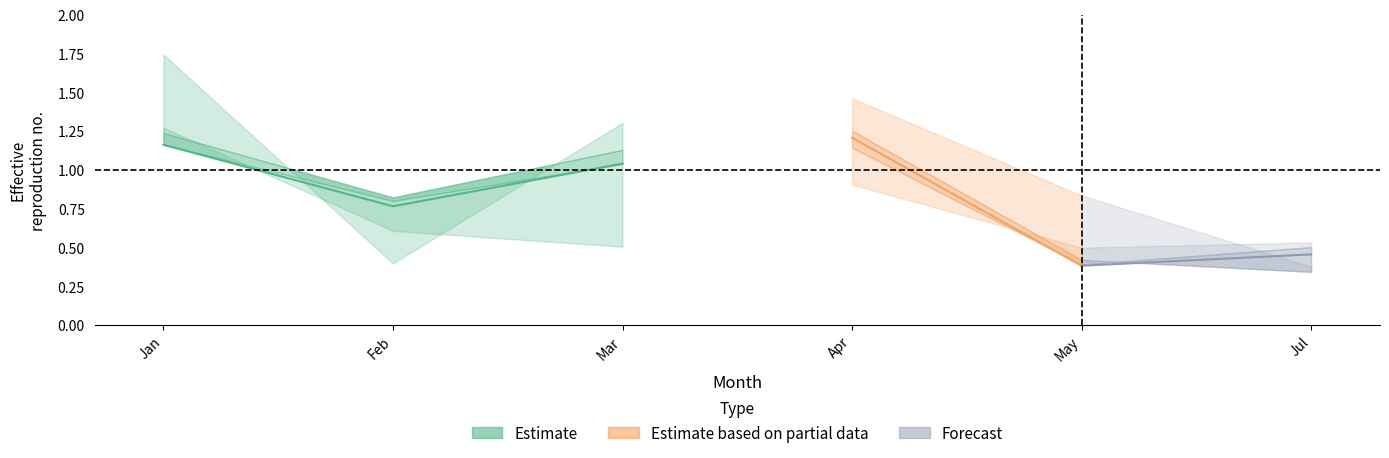

What position from the right is Jan?

6